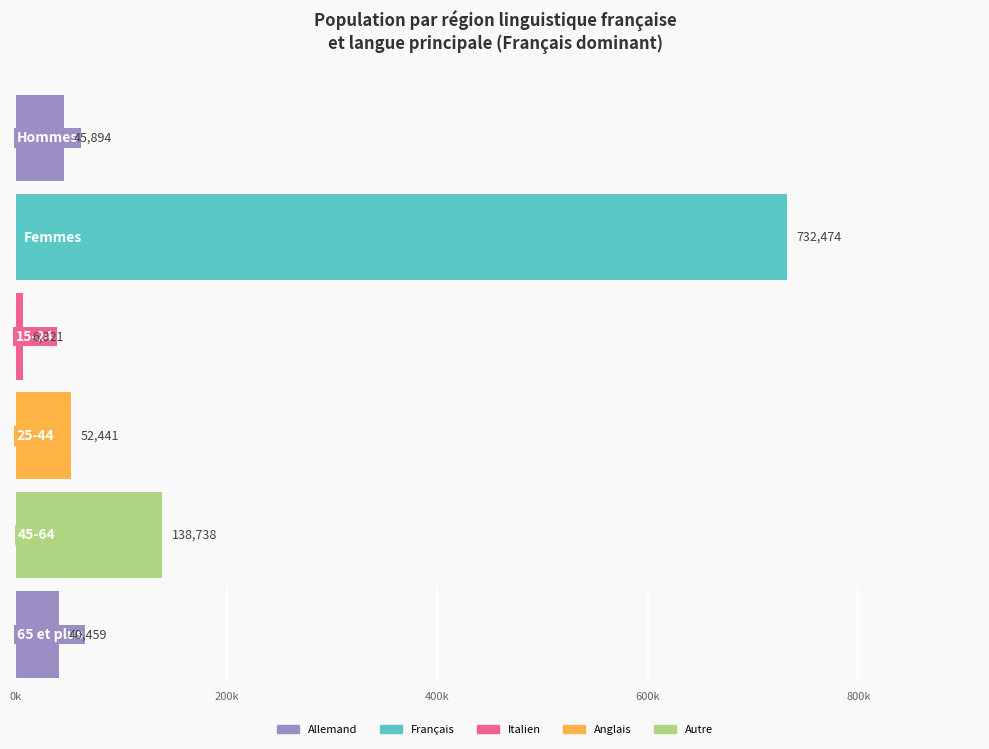

The Français series shows 2311211.8 at Total. True or false?

False